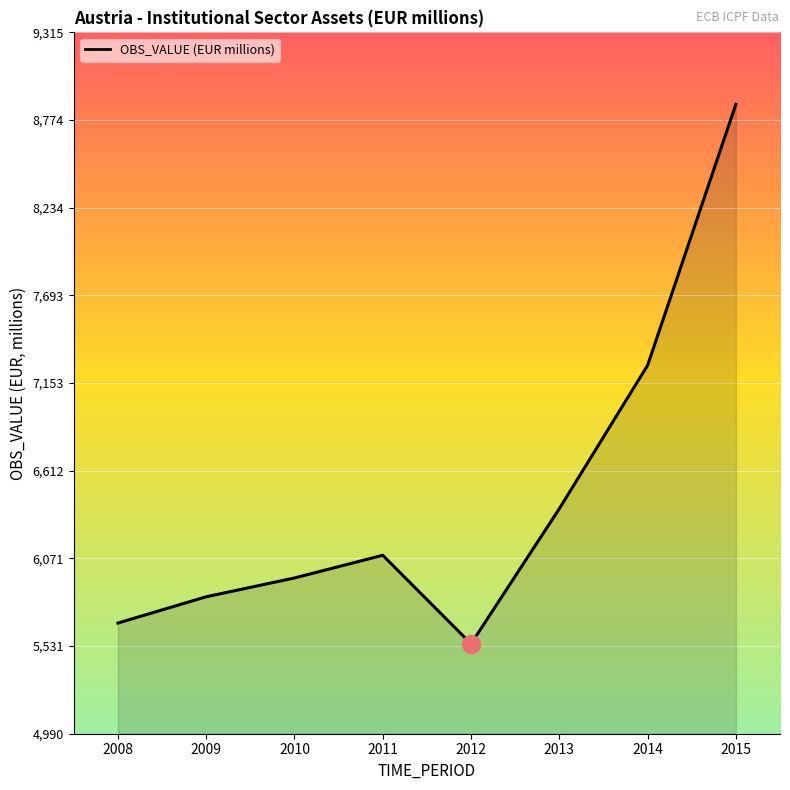

At which category does the chart reach its peak across all series?

2015